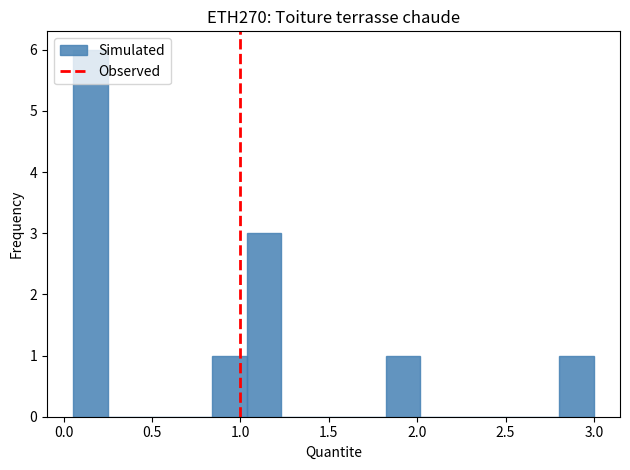

Read against the x-axis, roughly where is the centre of the tallest bar?

0.15